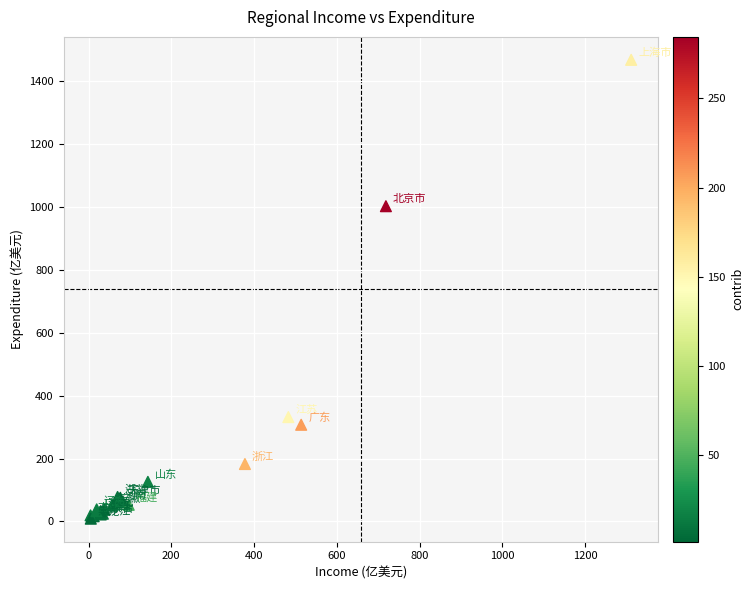

What Y value in the scatter plot is closest to 738?

1003.1